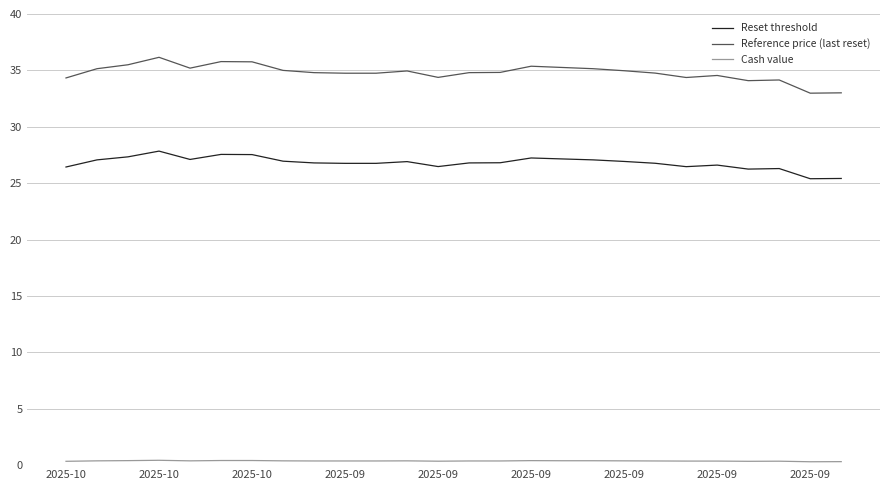

True or false: Cash value and Reset threshold cross at least once.

False